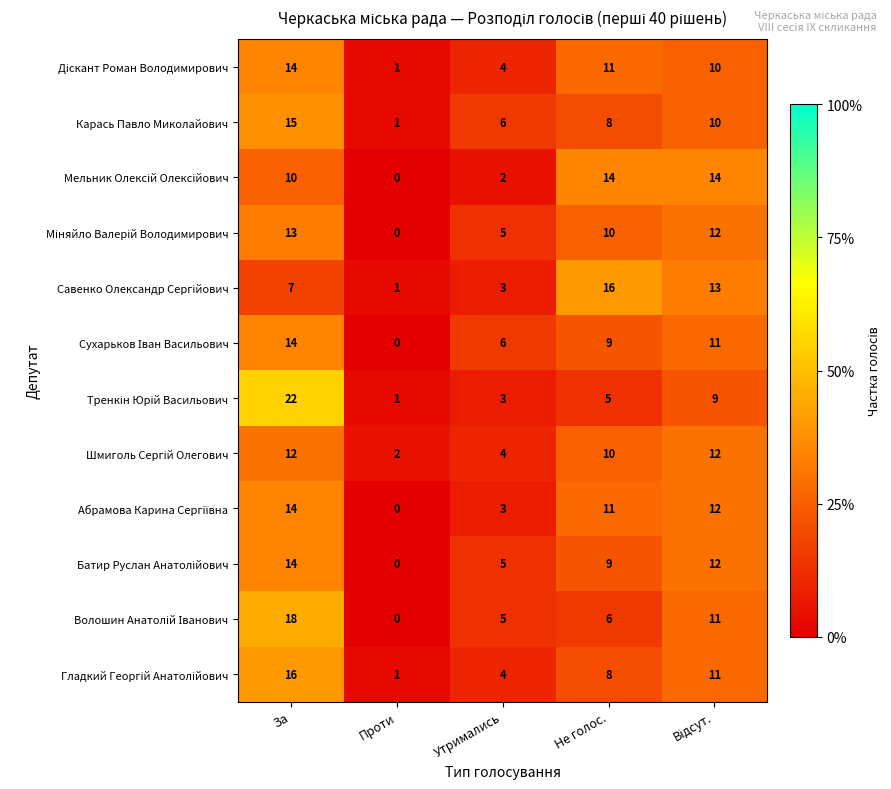

What is the spread (max minus min) of values at Утримались?

4